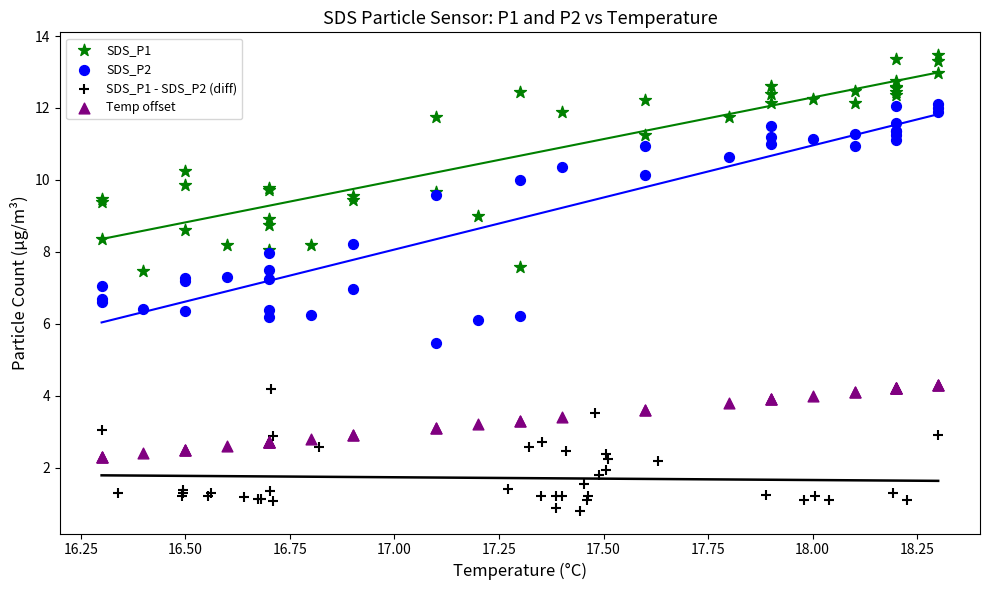

What are all the series names shown in the legend?

SDS_P1, SDS_P2, SDS_P1 - SDS_P2 (diff), Temp offset